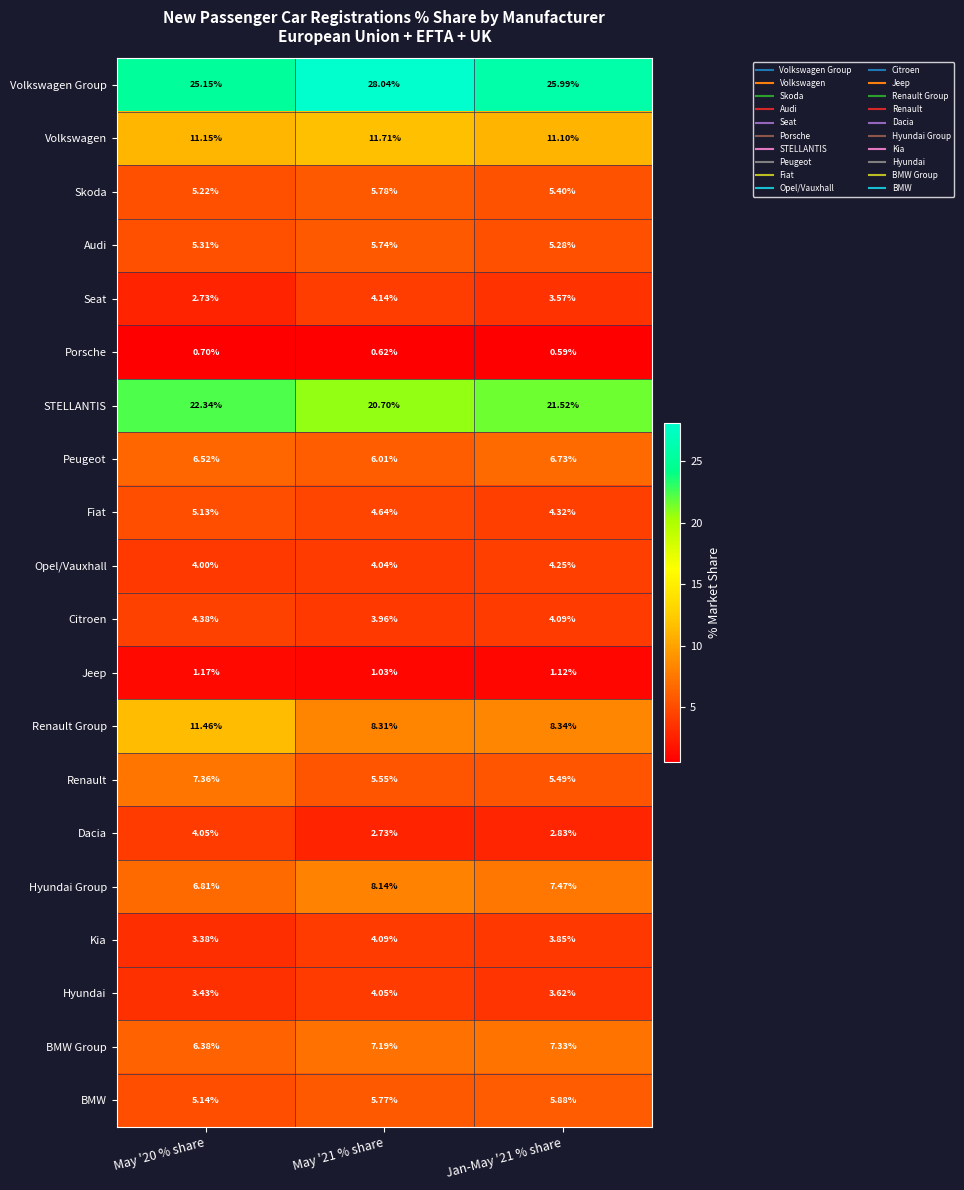

How many data points does each series have?

3